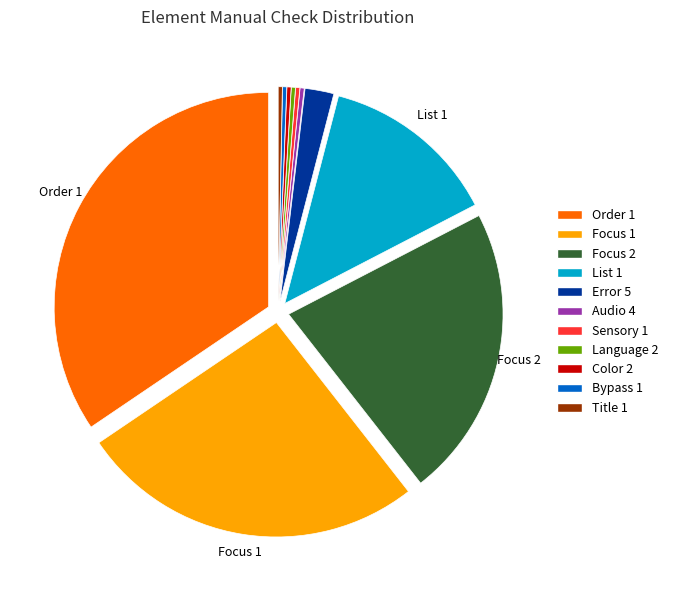

Do Focus 2 and Audio 4 together represent more than half of the pie?

No